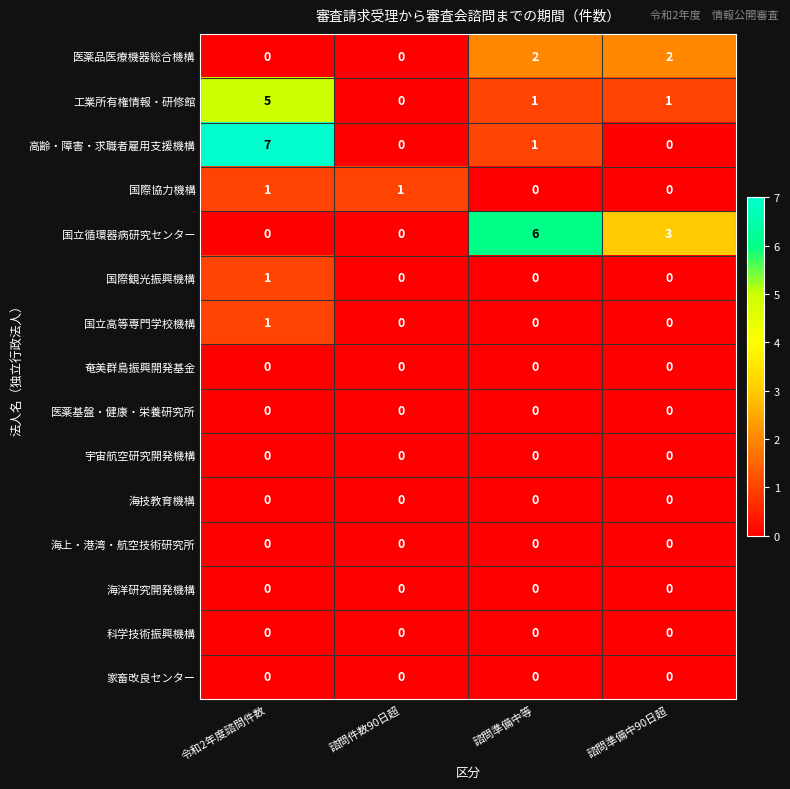

Between 令和2年度諮問件数 and 諮問準備中90日超, which series saw the biggest shift?

高齢・障害・求職者雇用支援機構